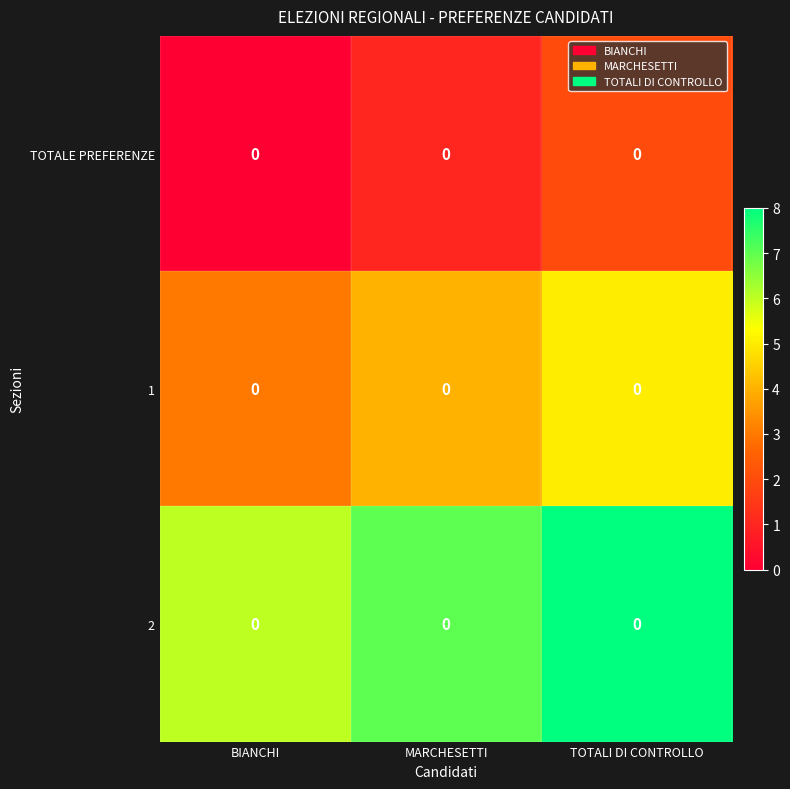

List the series in order of their peak value, highest first.

2, 1, TOTALE PREFERENZE